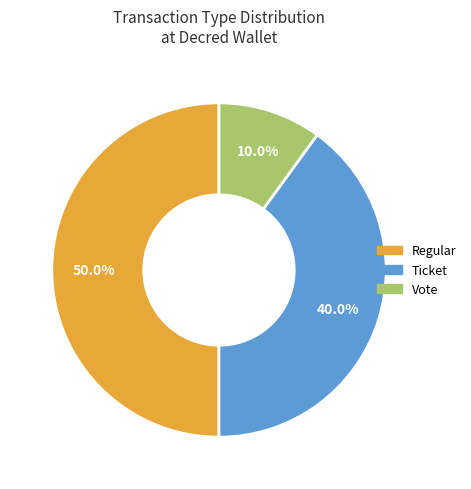

How many segments does this pie chart have?

3